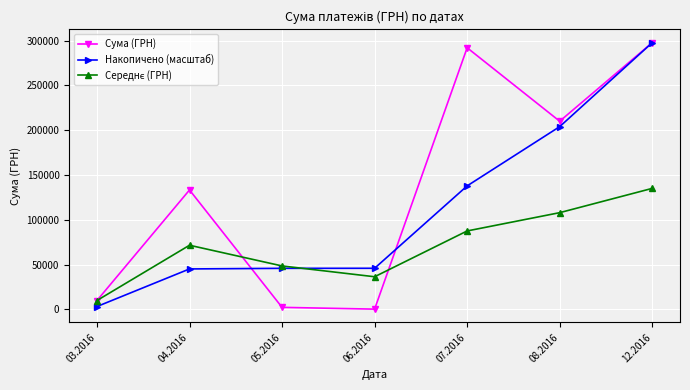

Which series has the largest range (max minus min)?

Сума (ГРН)